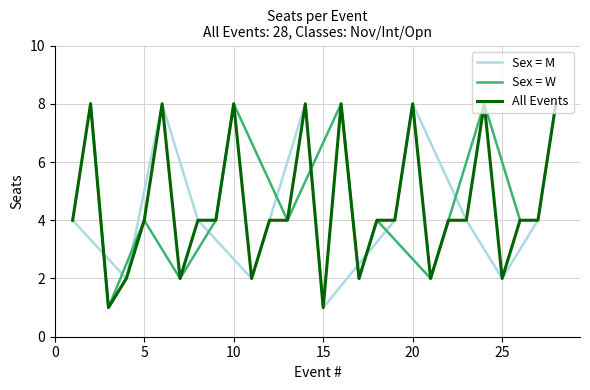

What is the total value across all series at 13?

14